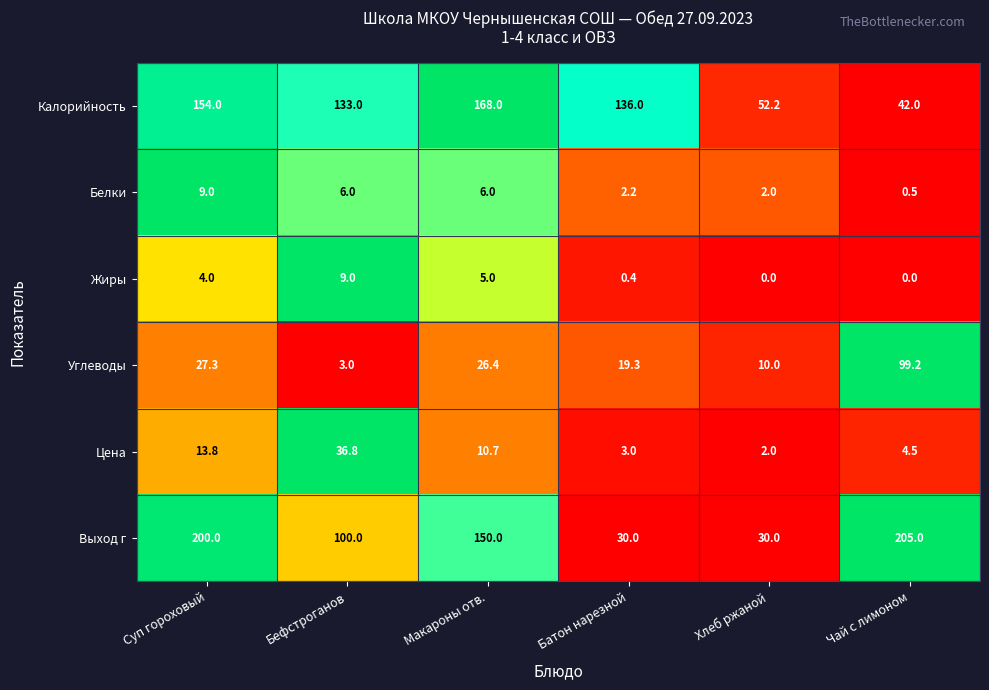

What is the difference between the maximum and second lowest values in the Углеводы series?

89.2